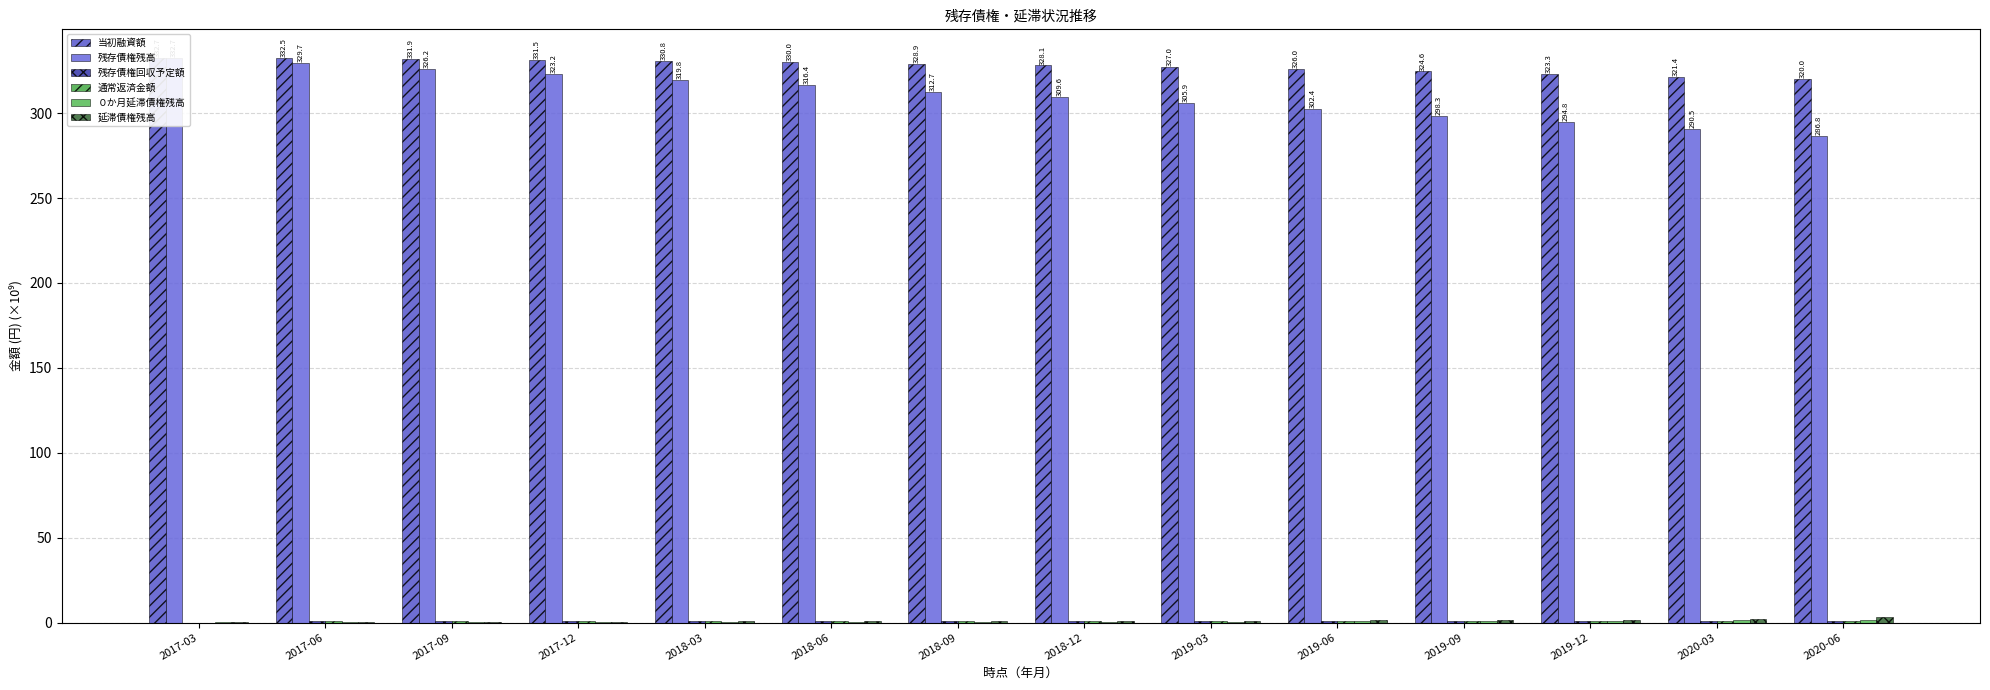

What is the maximum value for 残存債権残高?

332.7